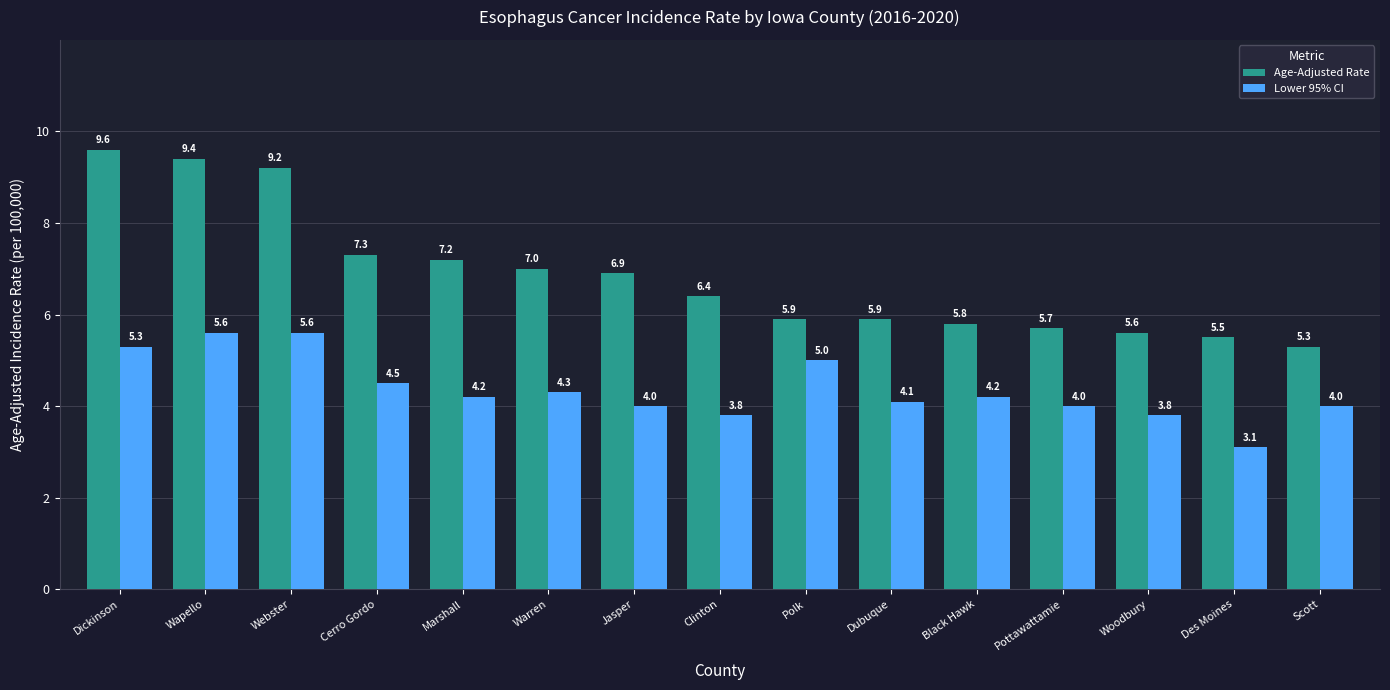

Which series changed the most between Wapello and Webster?

Age-Adjusted Rate